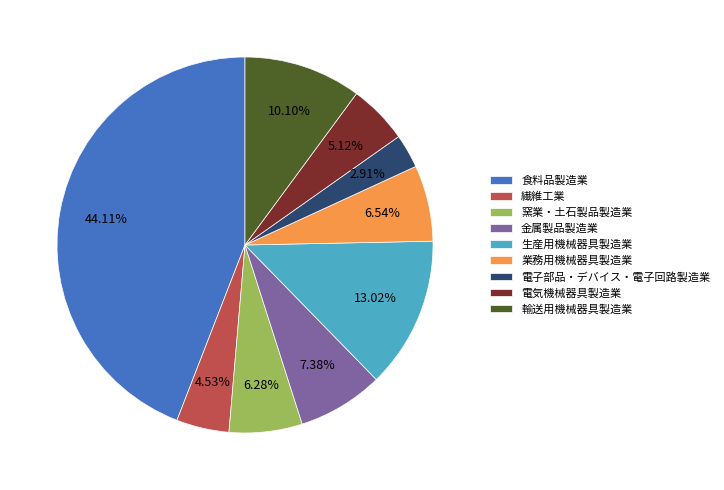

How many slices are in this pie chart?

9